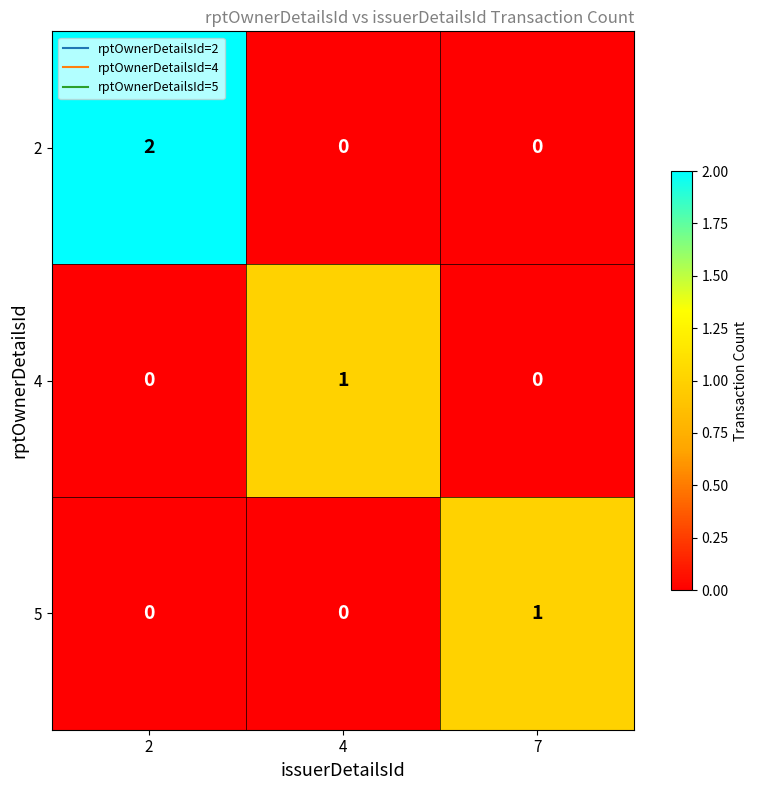

The 5 series shows -1 at 2. True or false?

False